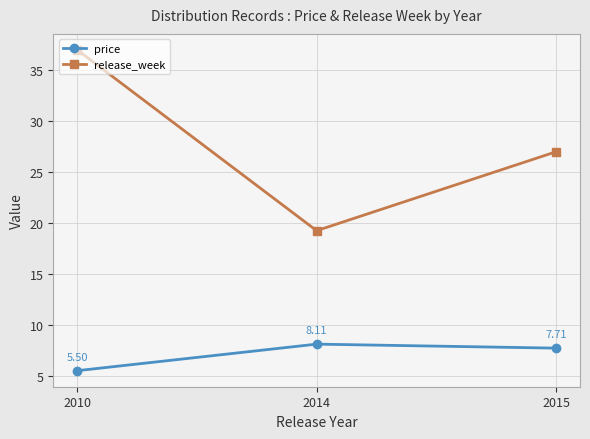

Is the value of price at 2014 greater than the value of release_week at 2010?

No